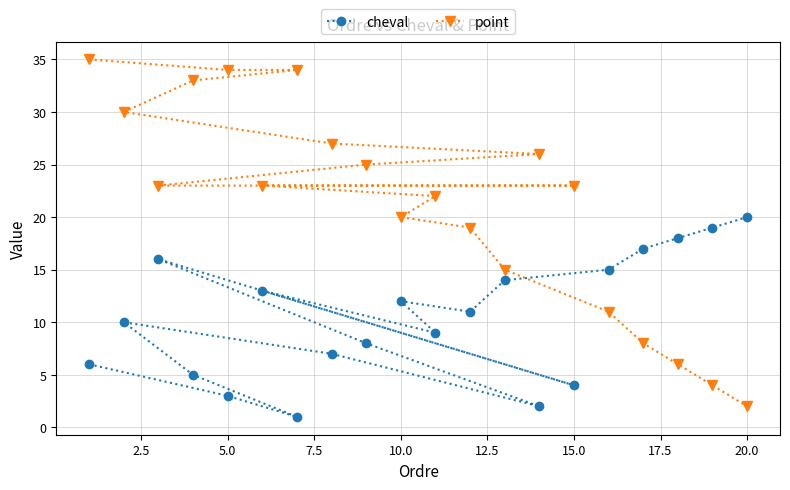

How many values in the cheval series are below 11?

10